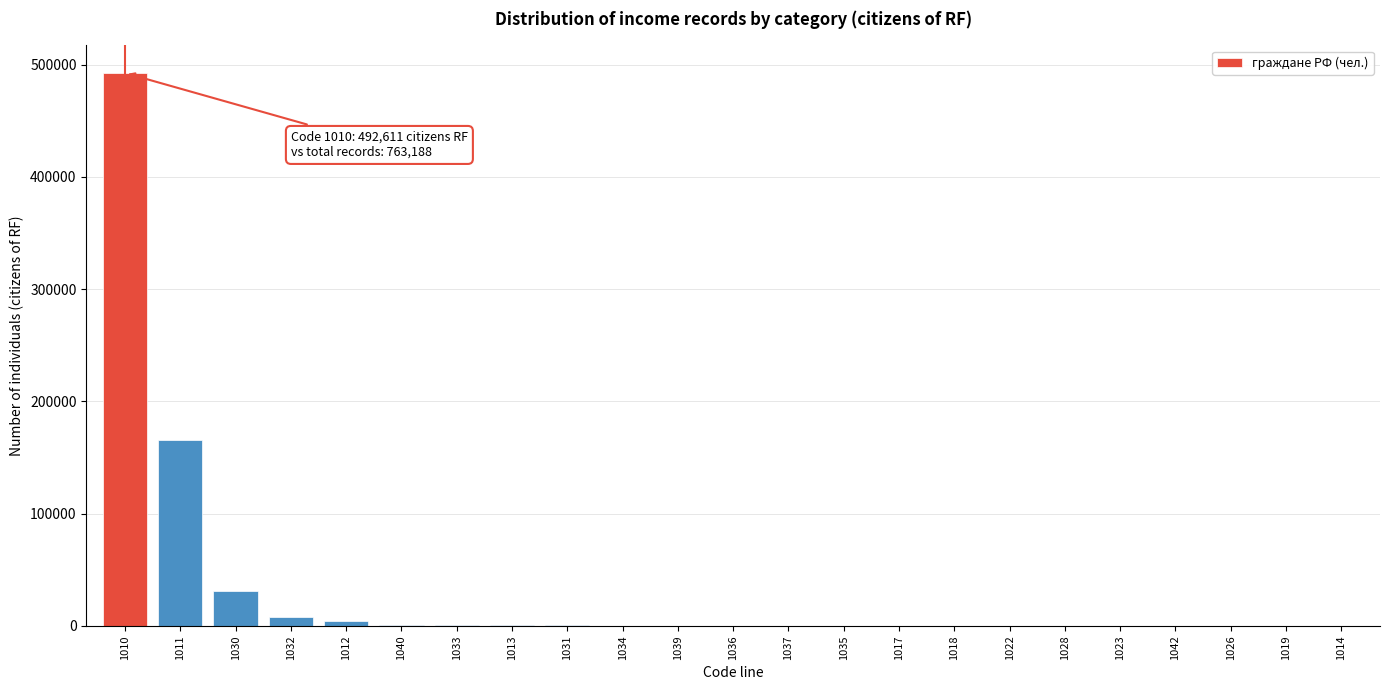

What is the maximum value shown in the chart?

492611